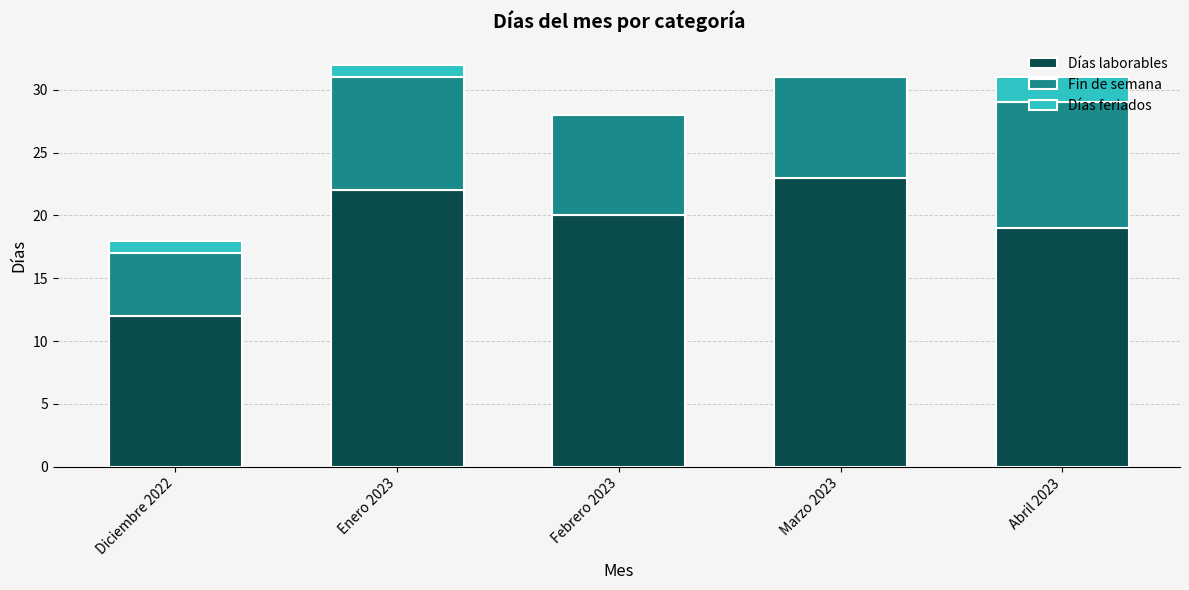

What is the total value across all series at Abril 2023?

31